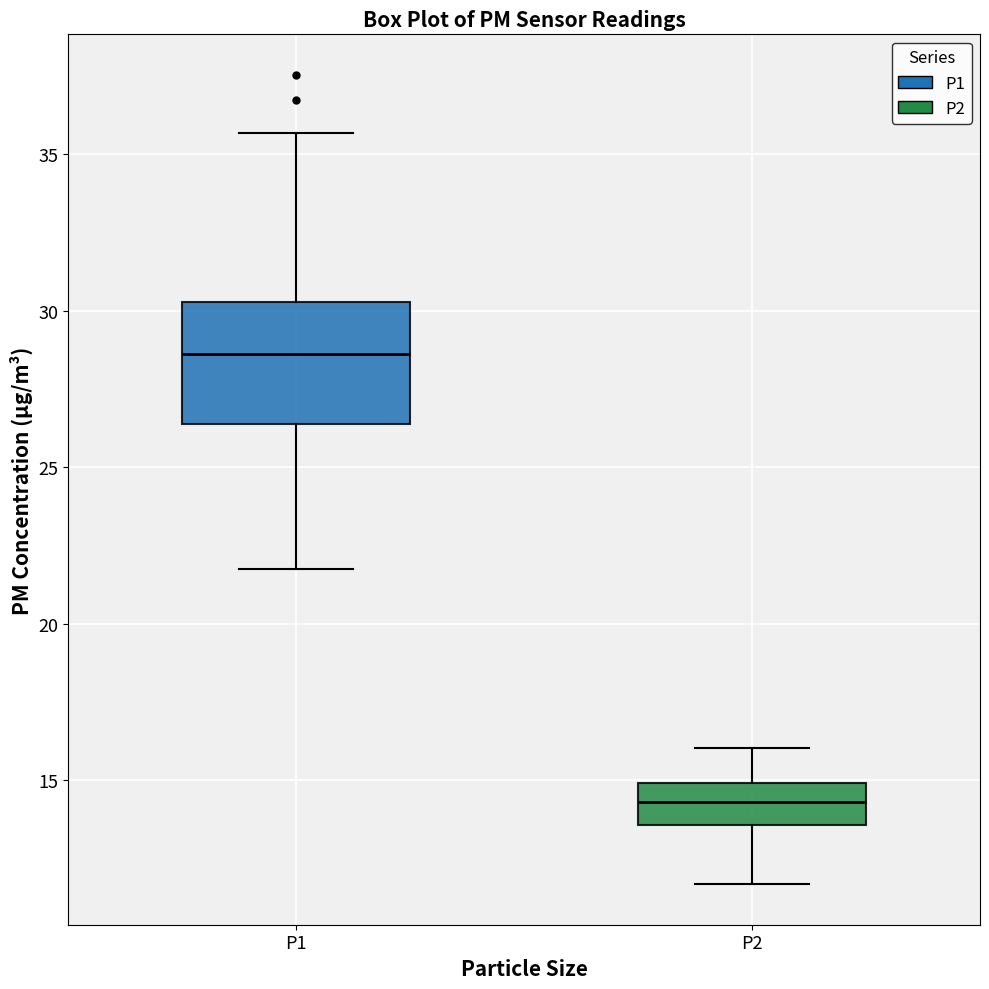

Where is the lower edge of the box for P1 on the y-axis? The values are not printed on the chart, so give them approximately, as read against the axis.

26.5